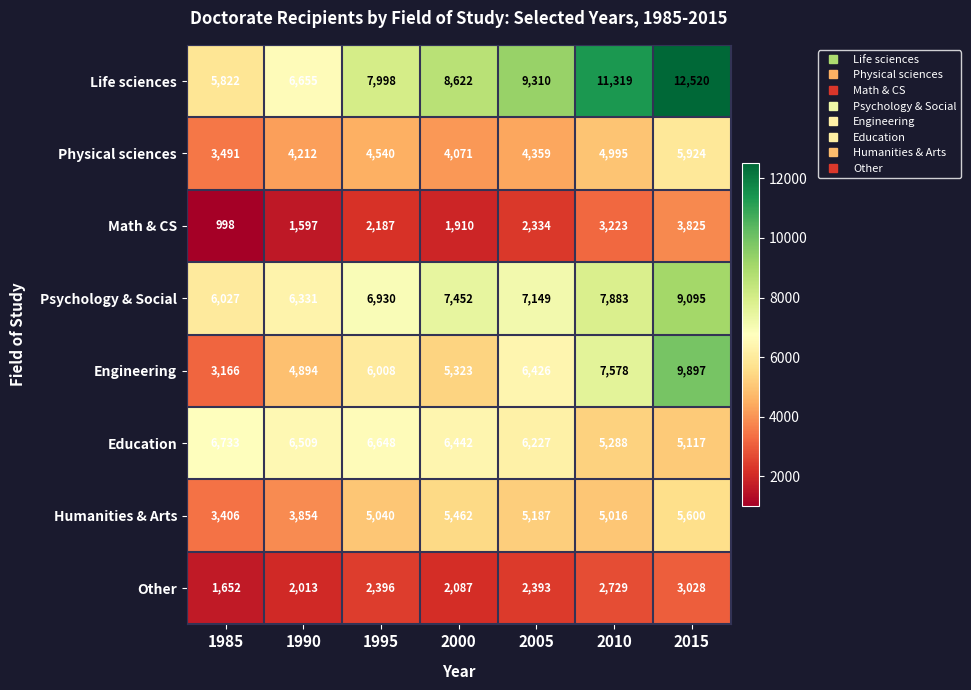

What is the difference between the second highest and second lowest values in the Life sciences series?

4664